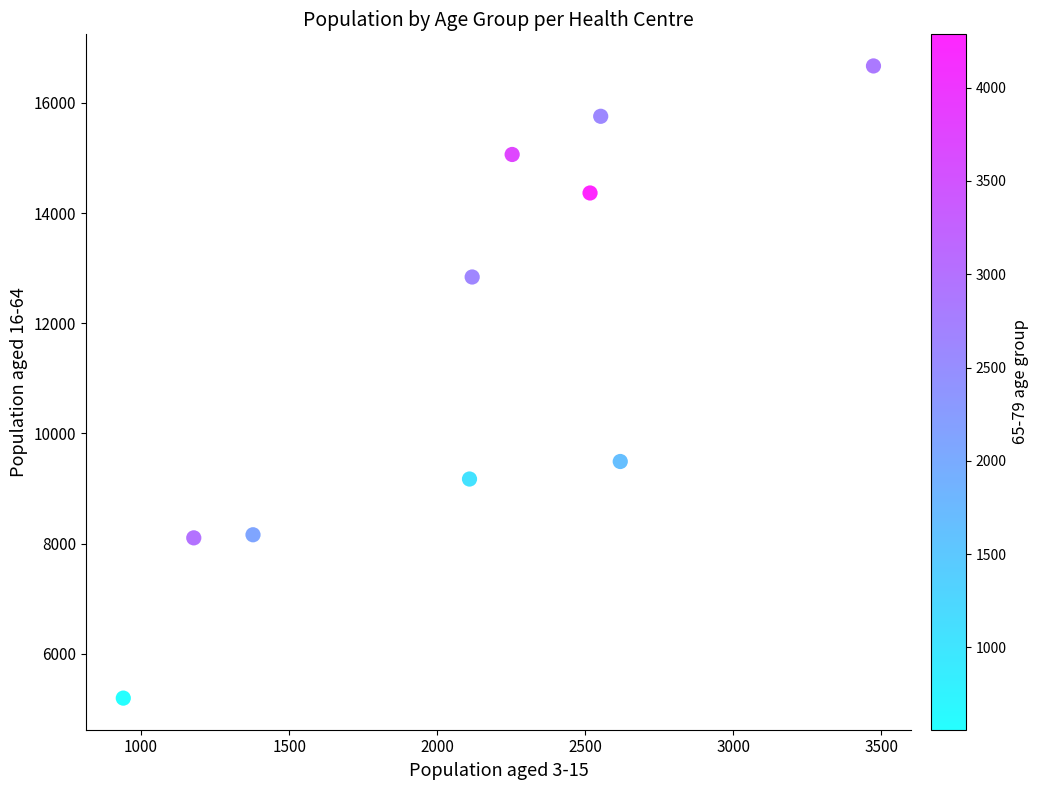

What is the range of Y values (max minus min)?

11475